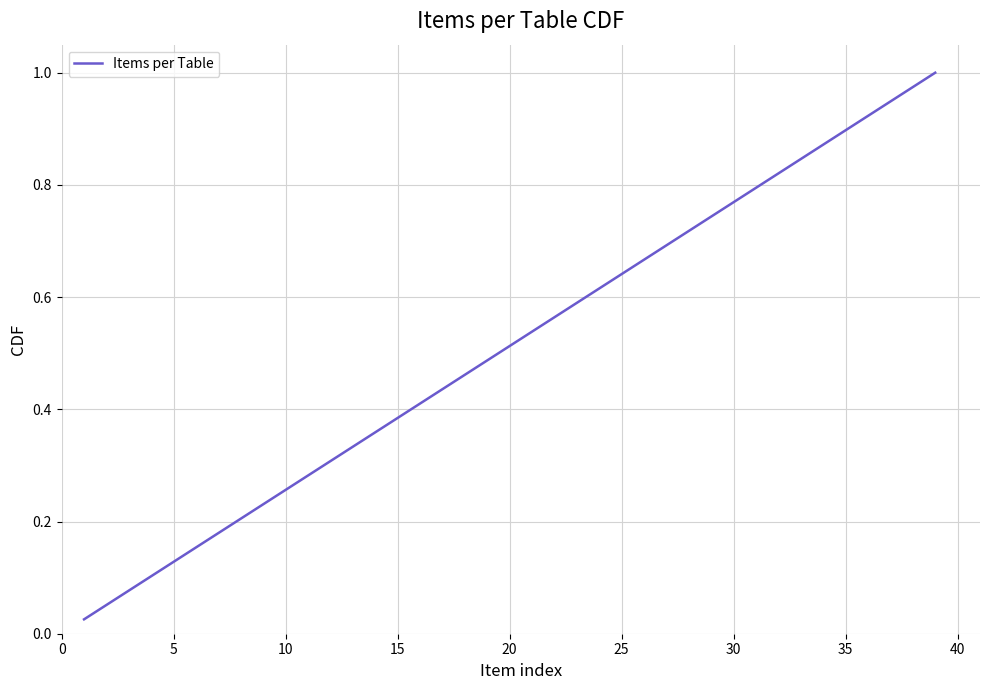

How many series are shown in this chart?

1